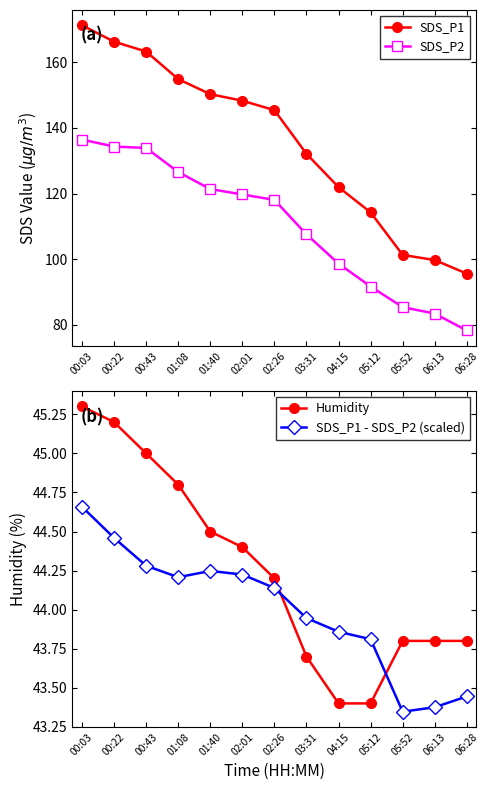

What is the approximate value of Humidity at 05:52?

43.8